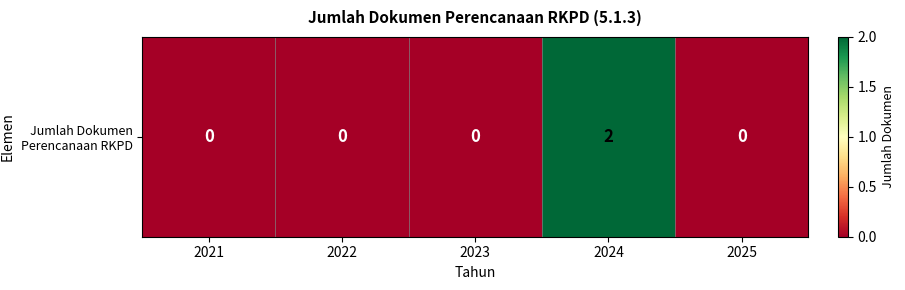

Which category has the highest value across all series?

2024